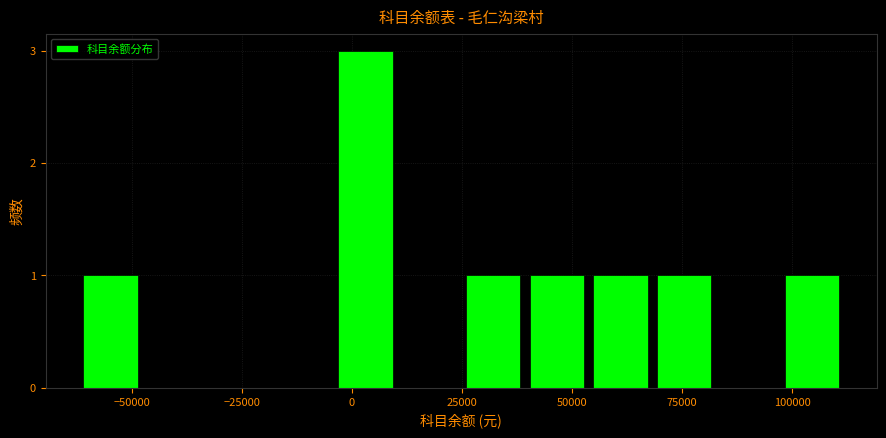

Around what value on the x-axis is the tallest bar? Give the approximate position of its centre, as read against the axis.

5000